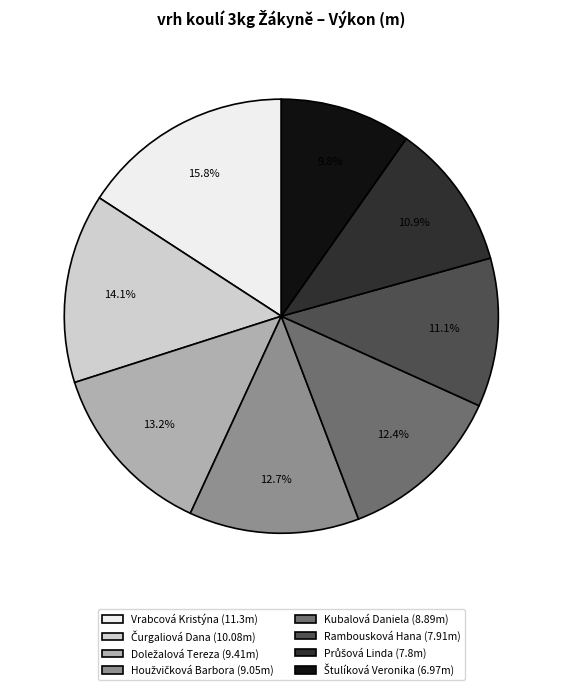

How much of the chart is everything except Rambousková Hana (7.91m)?

88.9%